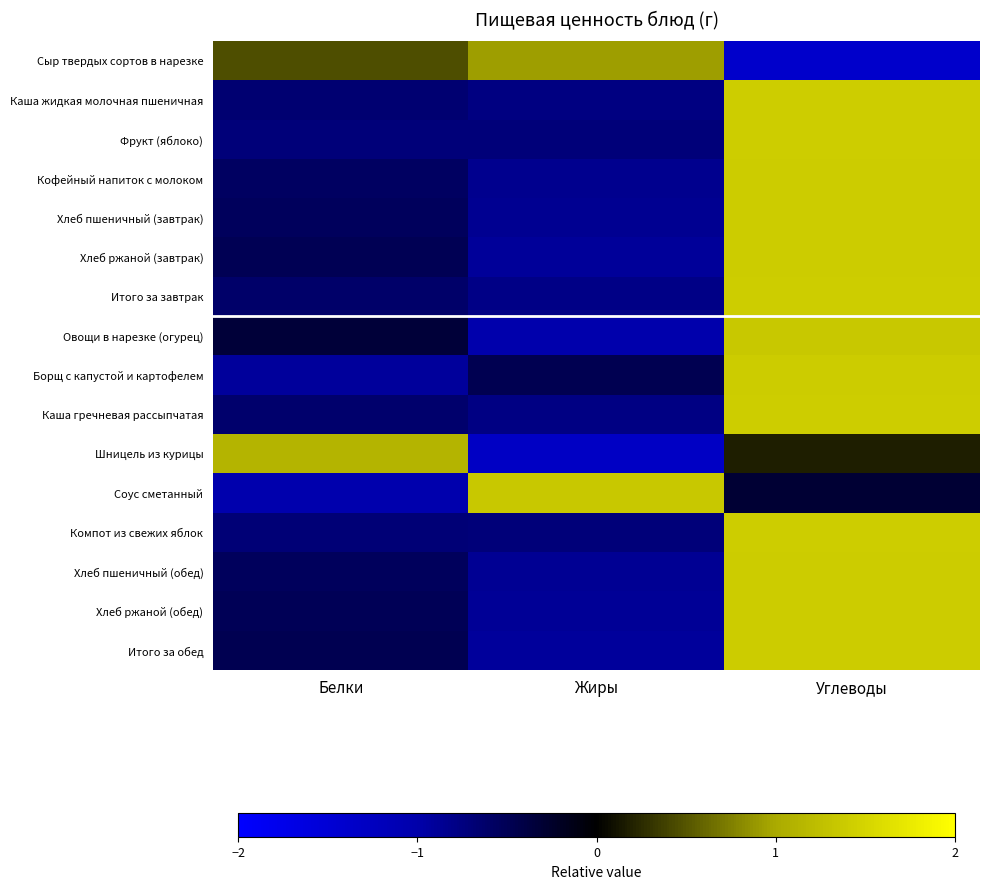

Rank the series by their maximum value, from lowest to highest.

Сыр твердых сортов в нарезке, Шницель из курицы, Соус сметанный, Овощи в нарезке (огурец), Итого за обед, Борщ с капустой и картофелем, Хлеб ржаной (завтрак), Хлеб ржаной (обед), Хлеб пшеничный (обед), Хлеб пшеничный (завтрак), Кофейный напиток с молоком, Итого за завтрак, Каша гречневая рассыпчатая, Каша жидкая молочная пшеничная, Компот из свежих яблок, Фрукт (яблоко)